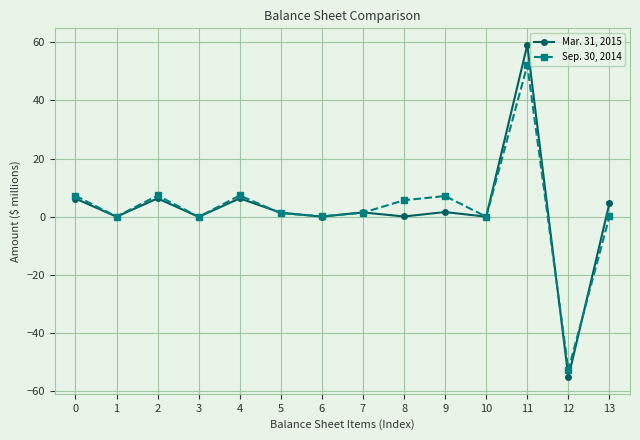

Which series has the widest spread of values?

Mar. 31, 2015